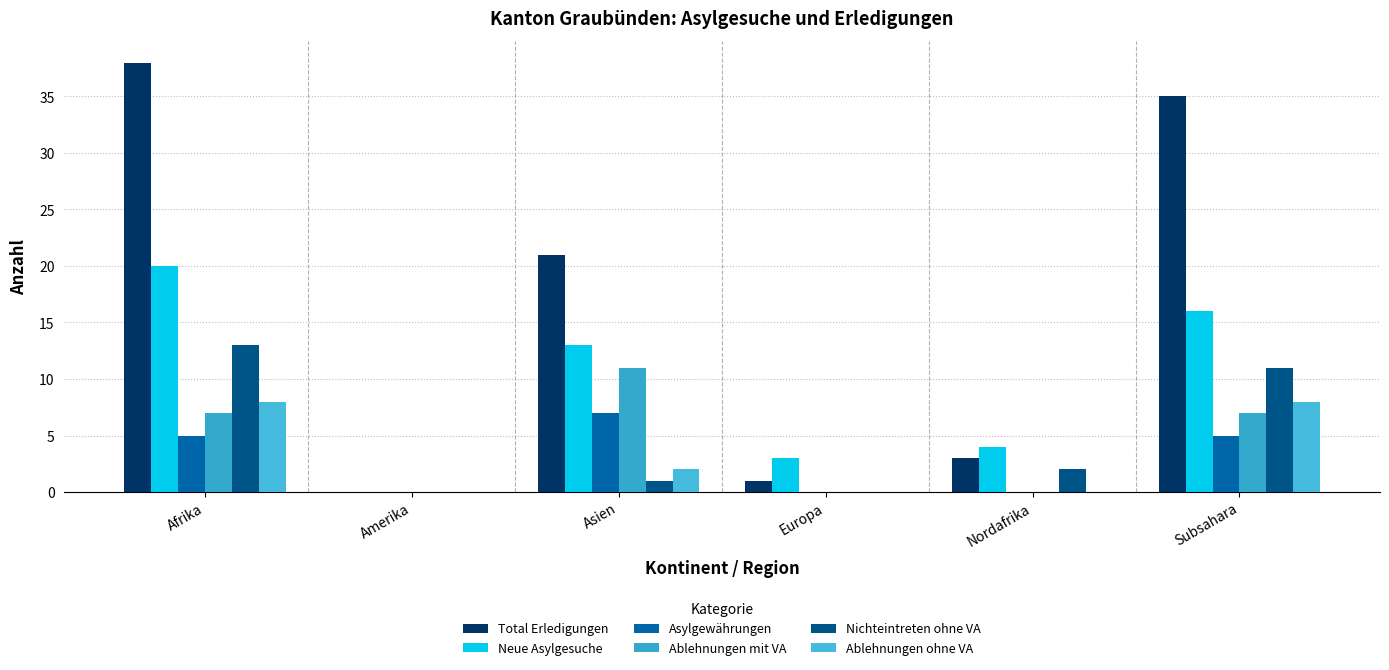

The Ablehnungen mit VA series shows 11 at Asien. True or false?

True